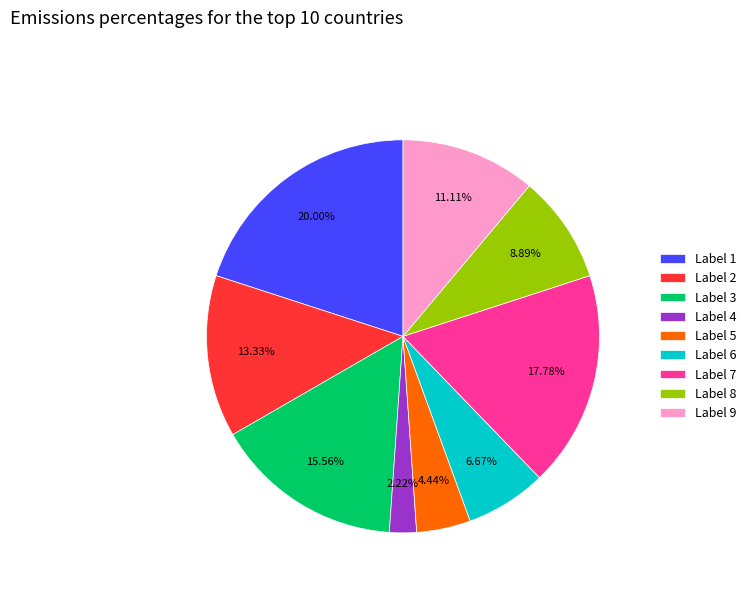

Which category has the smallest portion of the pie?

Label 4